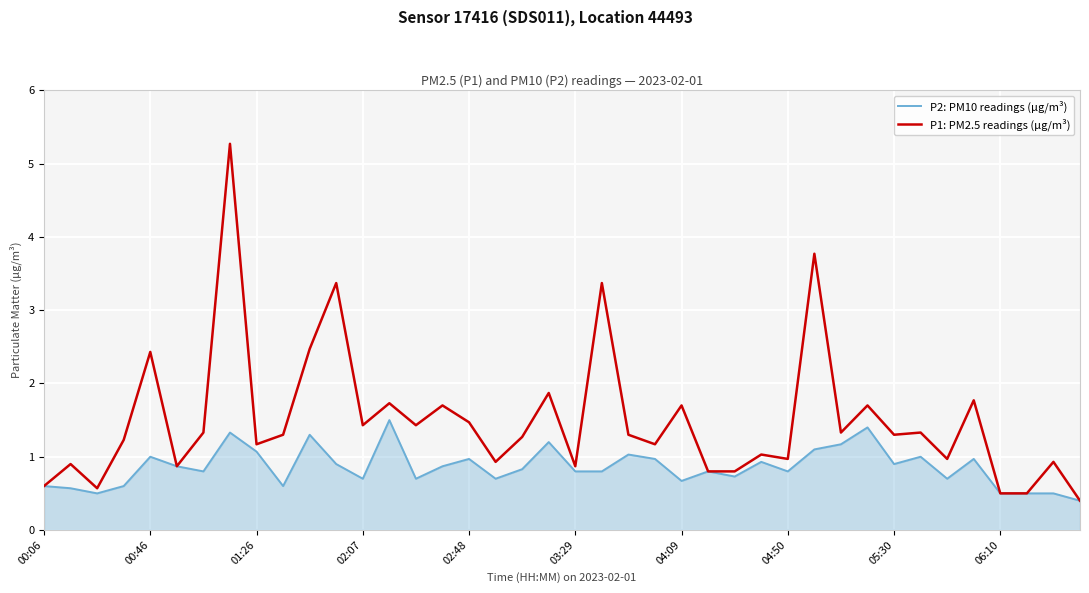

Which series has the largest range (max minus min)?

P1: PM2.5 readings (µg/m³)